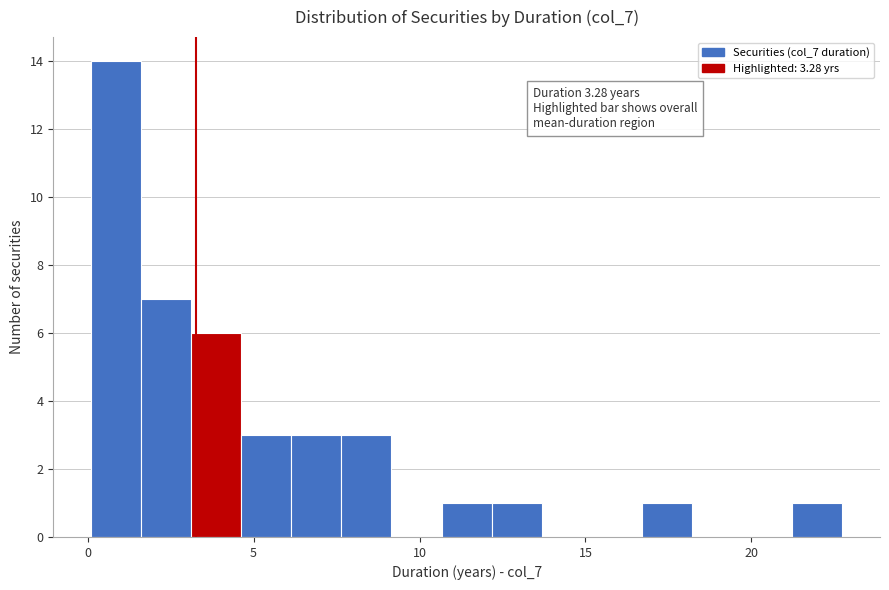

Around what value on the x-axis is the tallest bar? Give the approximate position of its centre, as read against the axis.

1.0